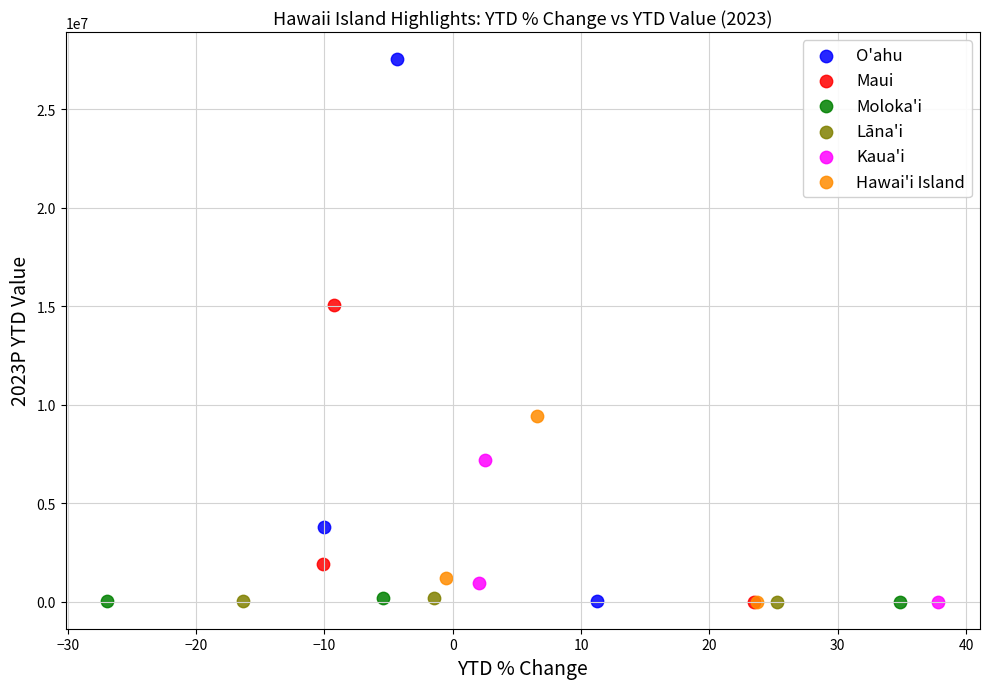

Which series reaches the maximum Y coordinate?

O'ahu